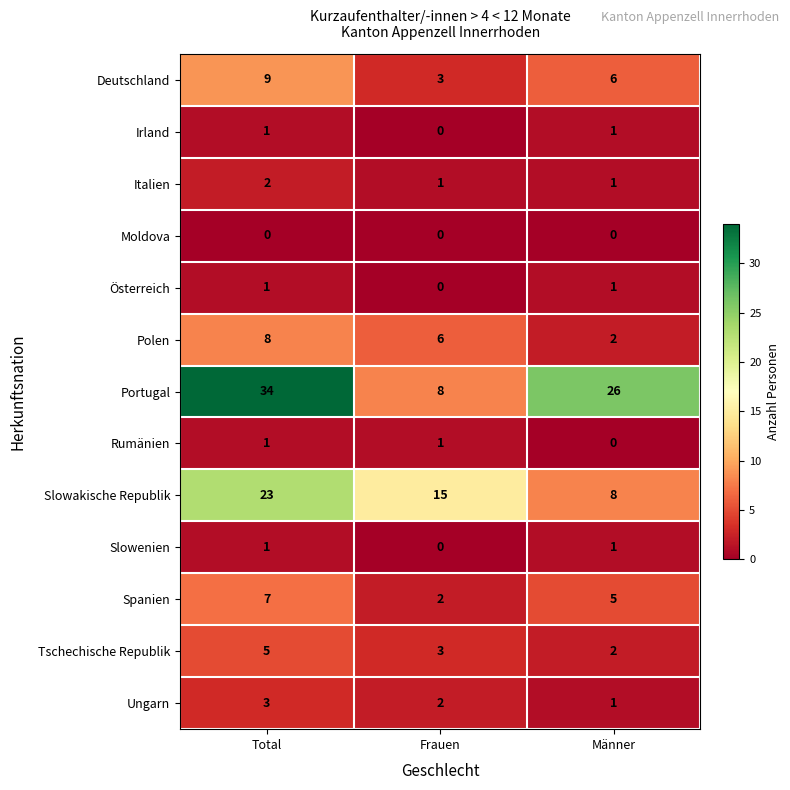

Which label corresponds to the largest value in the chart?

Total